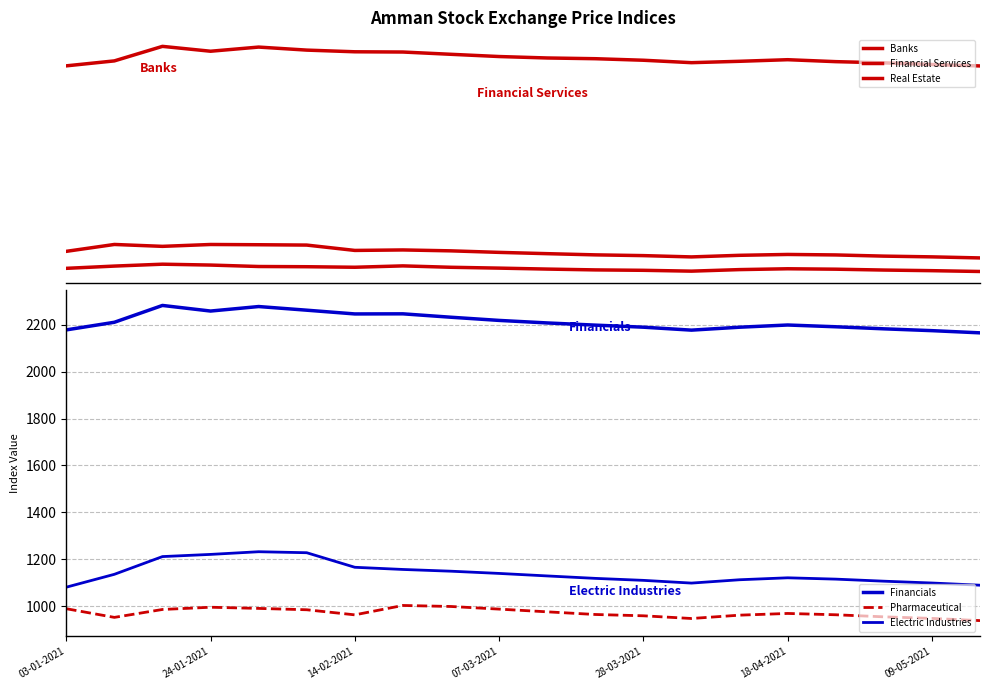

True or false: Financials and Pharmaceutical cross at least once.

False